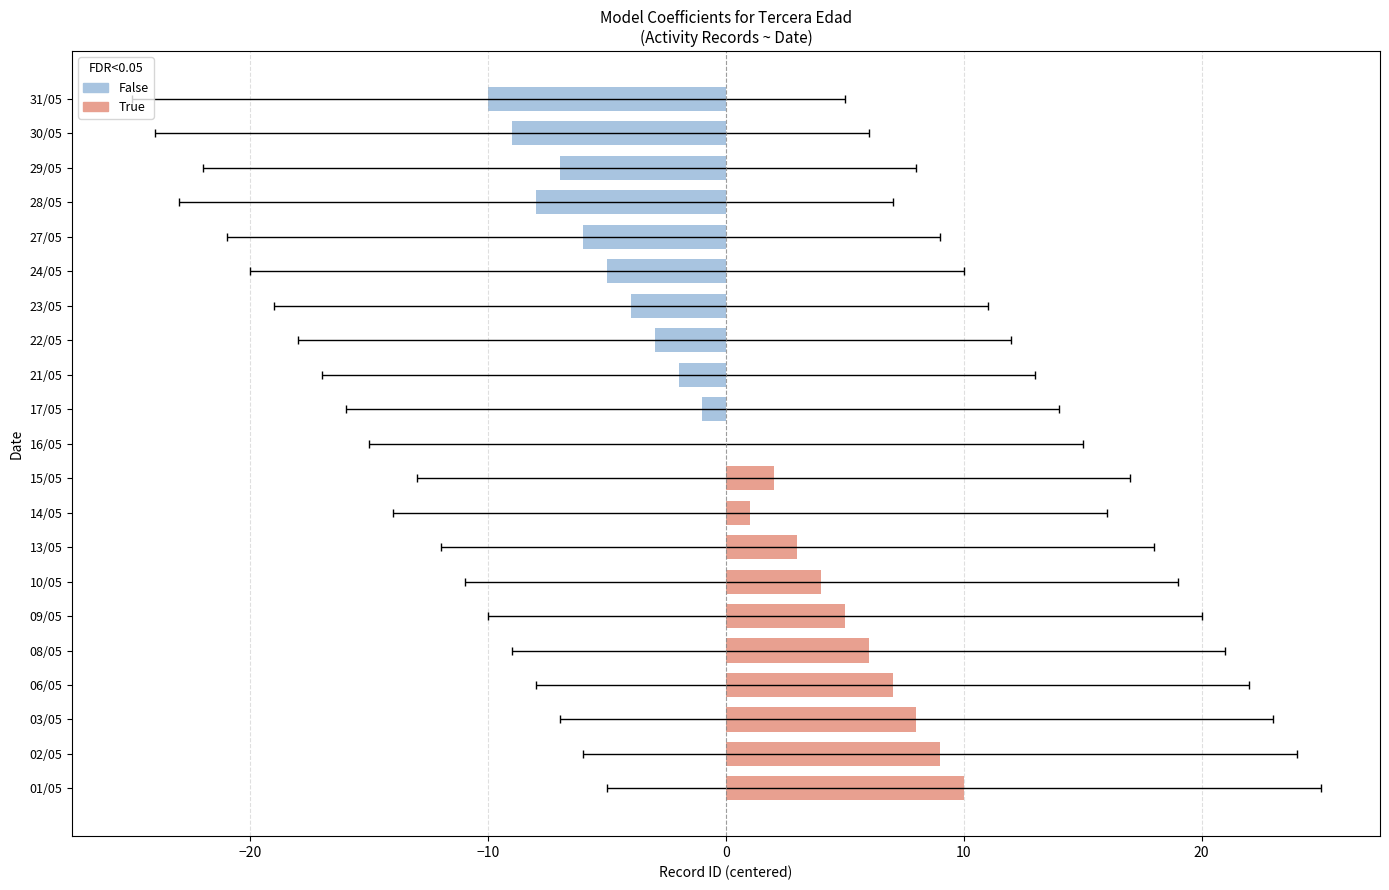

Are the bars grouped side by side (vs. stacked)?

No